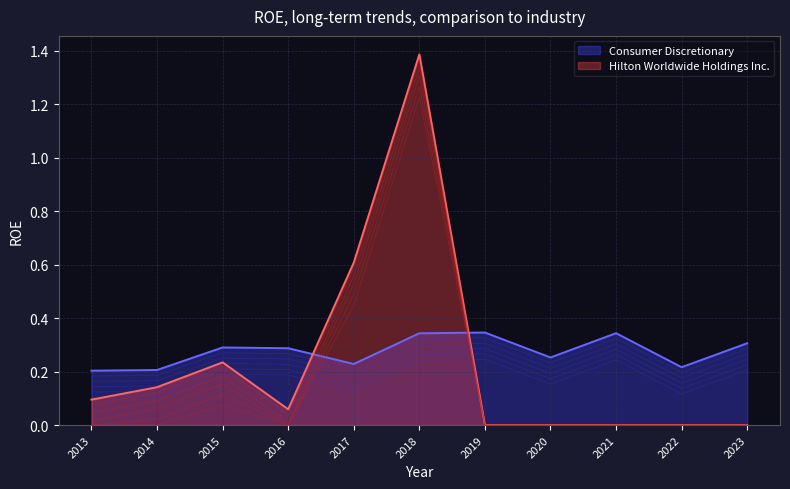

In Hilton Worldwide Holdings Inc., how many points are higher than both neighbors (excluding endpoints)?

2